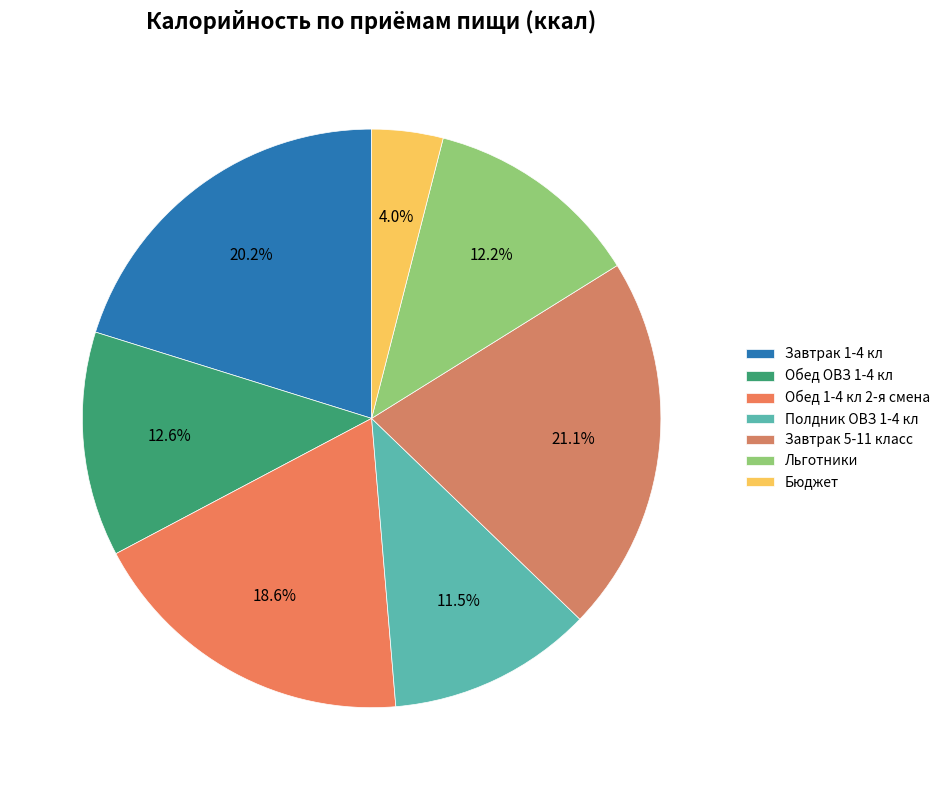

How many segments does this pie chart have?

7